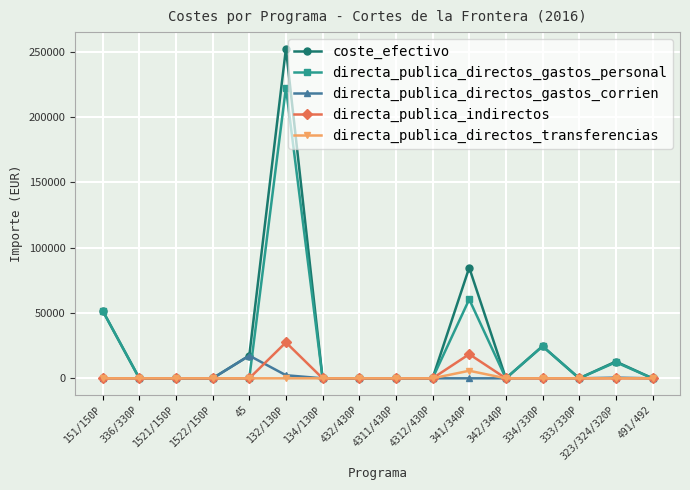

What are all the series names shown in the legend?

coste_efectivo, directa_publica_directos_gastos_personal, directa_publica_directos_gastos_corrien, directa_publica_indirectos, directa_publica_directos_transferencias